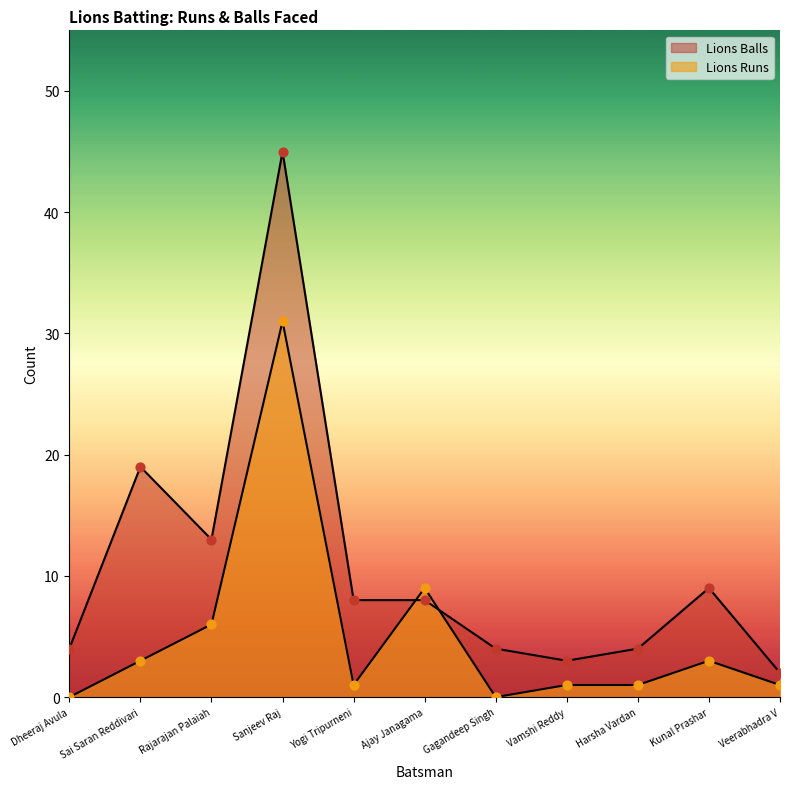

Is the value of Lions Balls at Vamshi Reddy greater than the value of Lions Runs at Ajay Janagama?

No